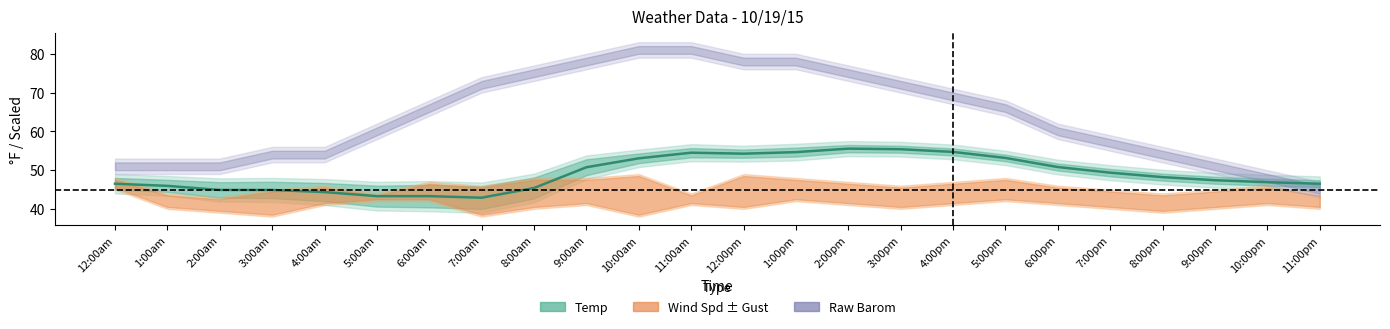

What is the sum of all values?

1176.7